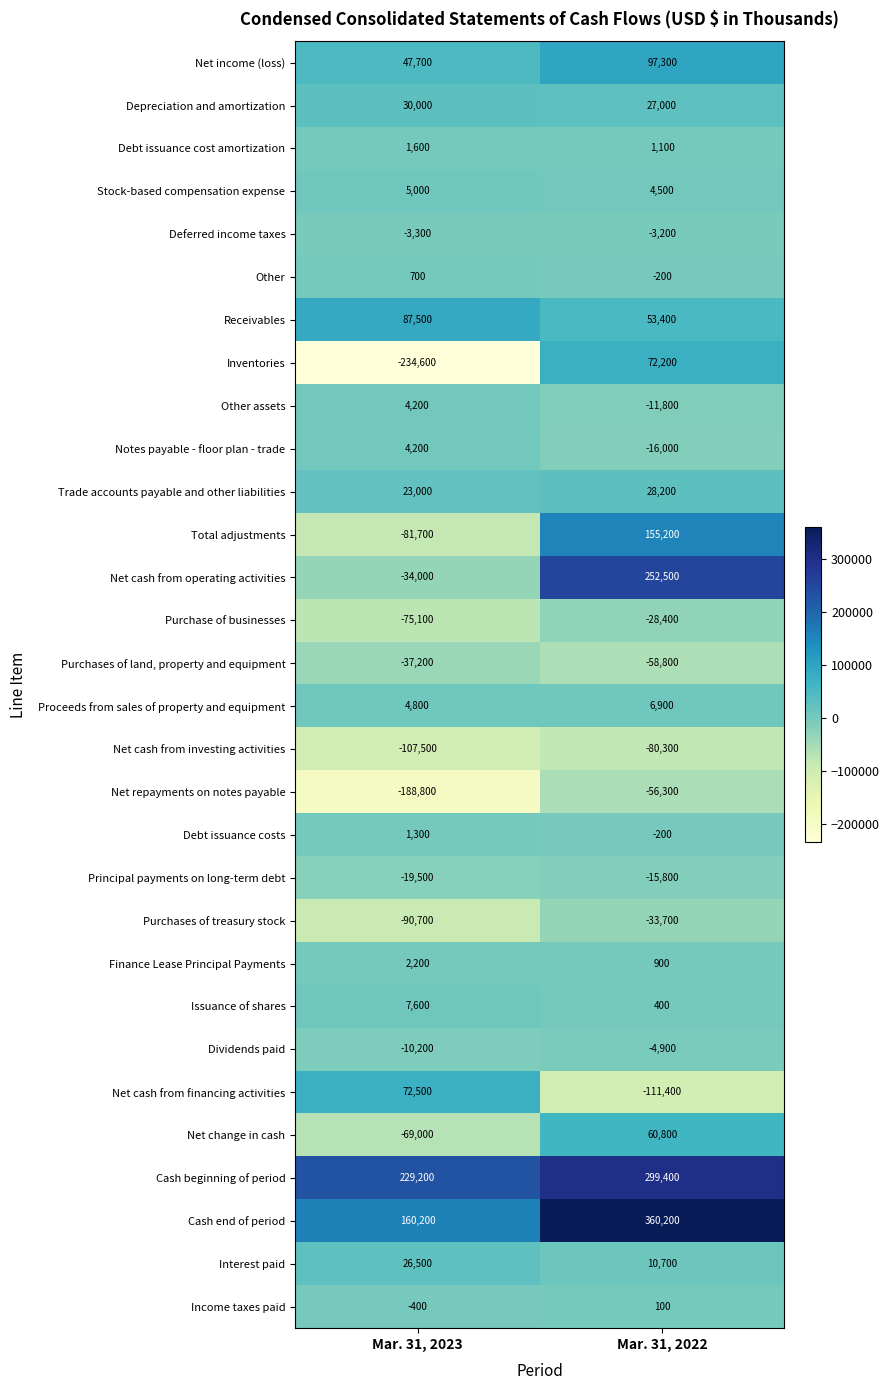

The value of Inventories at Mar. 31, 2022 is 19522. True or false?

False